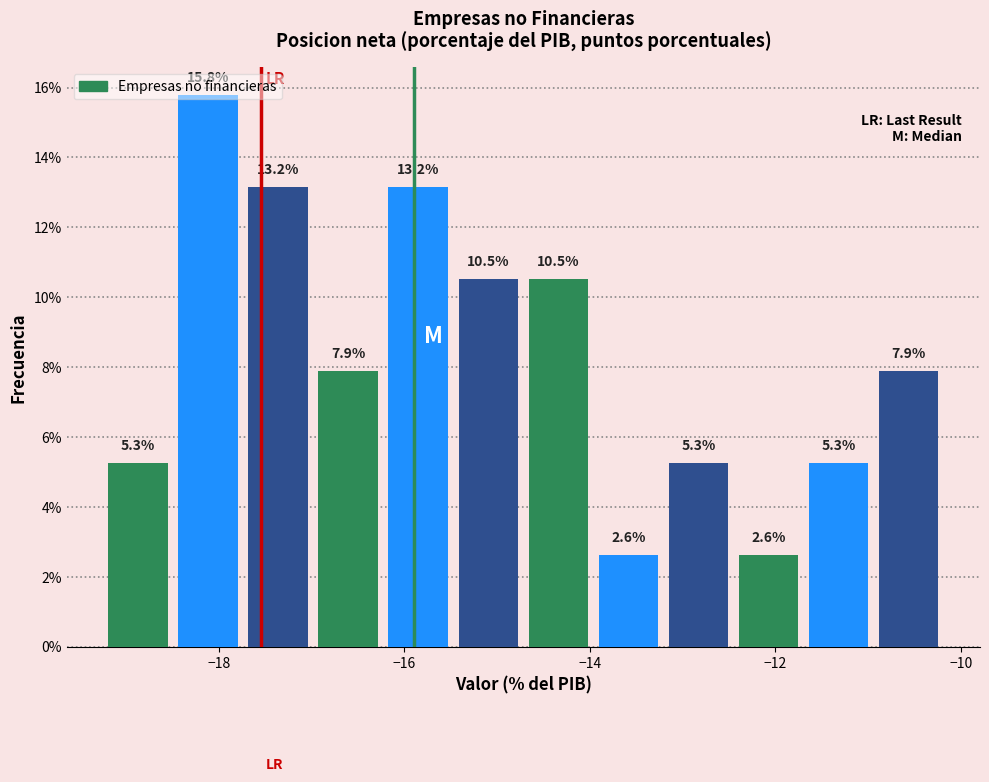

Around what value on the x-axis is the tallest bar? Give the approximate position of its centre, as read against the axis.

-18.2